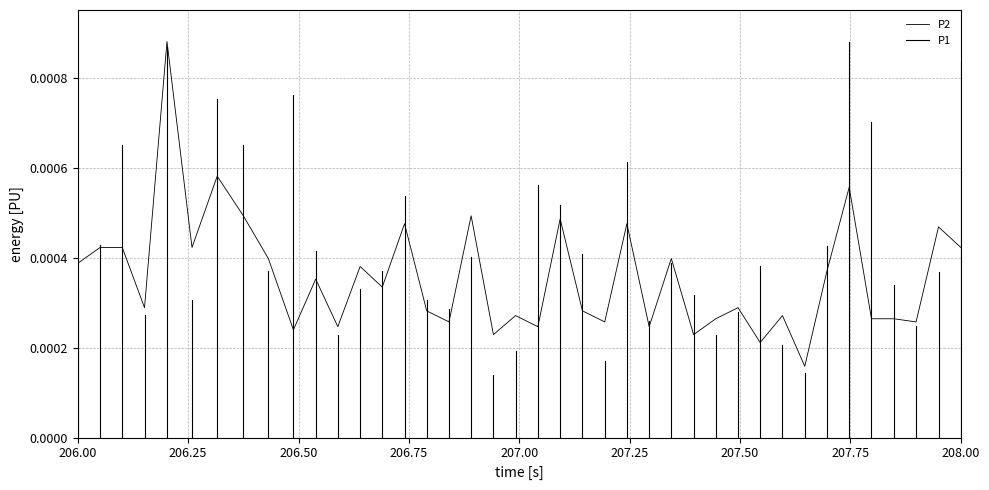

How many lines are shown in the chart?

1